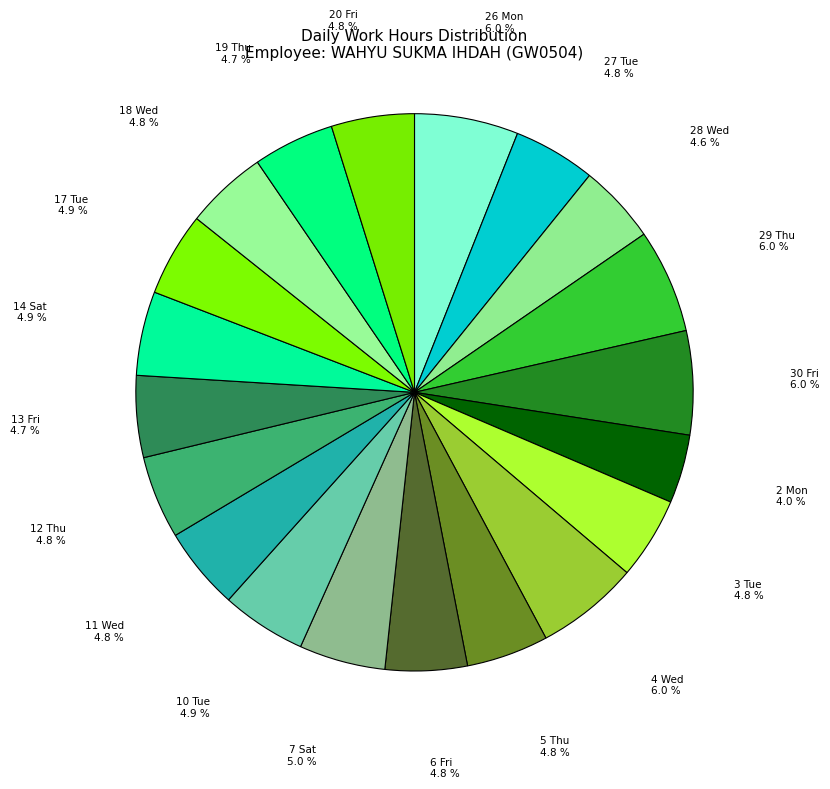

To the nearest percent, what is the difference between the largest and smallest slice percentages?

2%